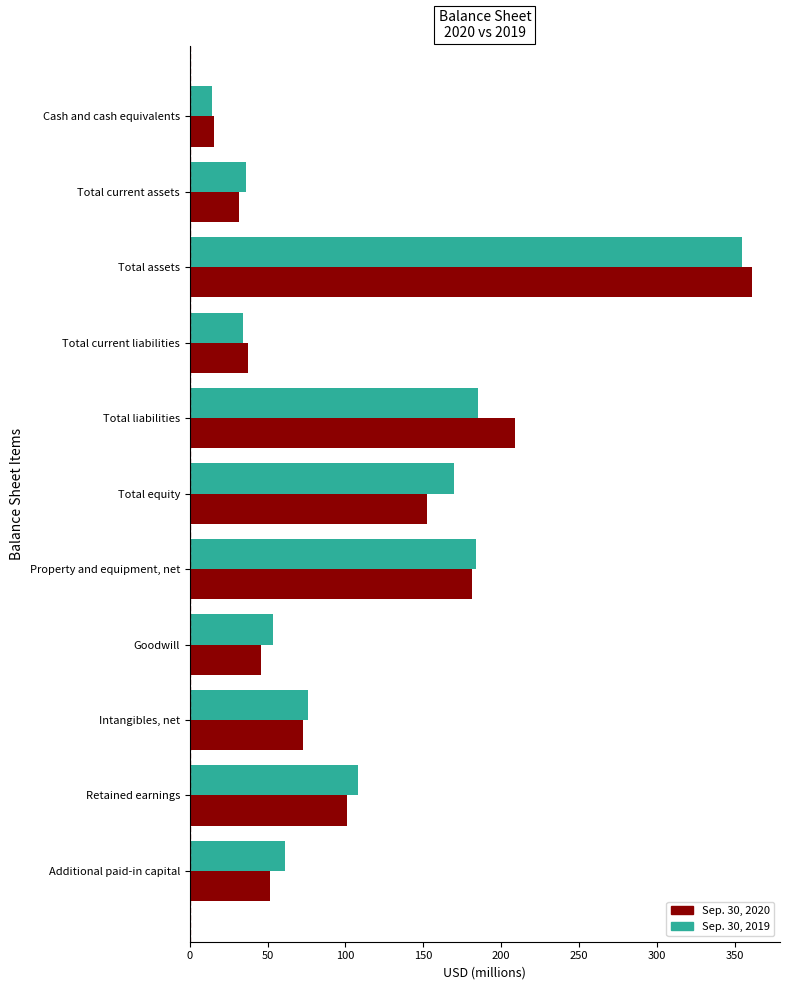

What is the spread (max minus min) of values at Goodwill?

7.9